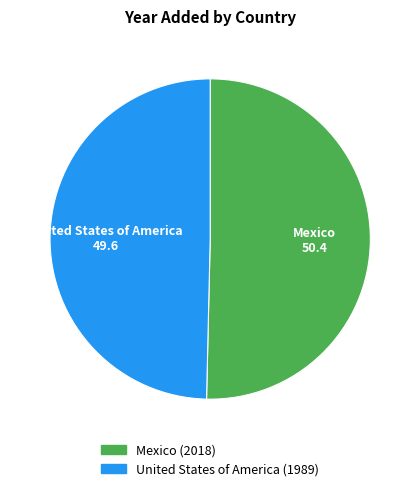

How many segments does this pie chart have?

2